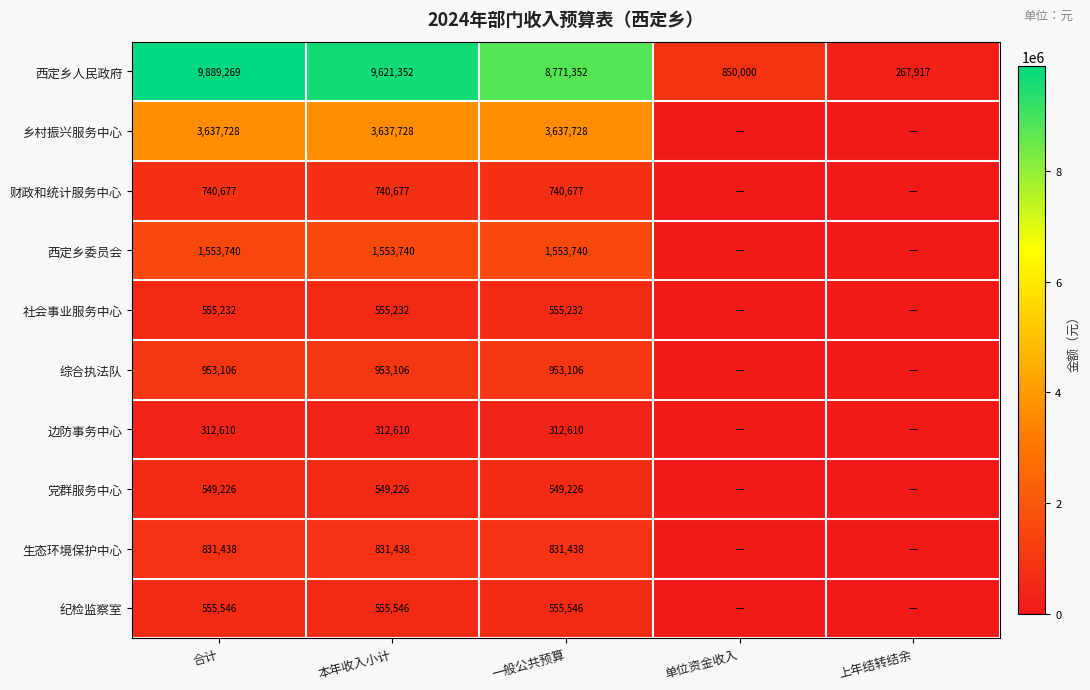

The value of 西定乡人民政府 at 本年收入小计 is 3513235. True or false?

False